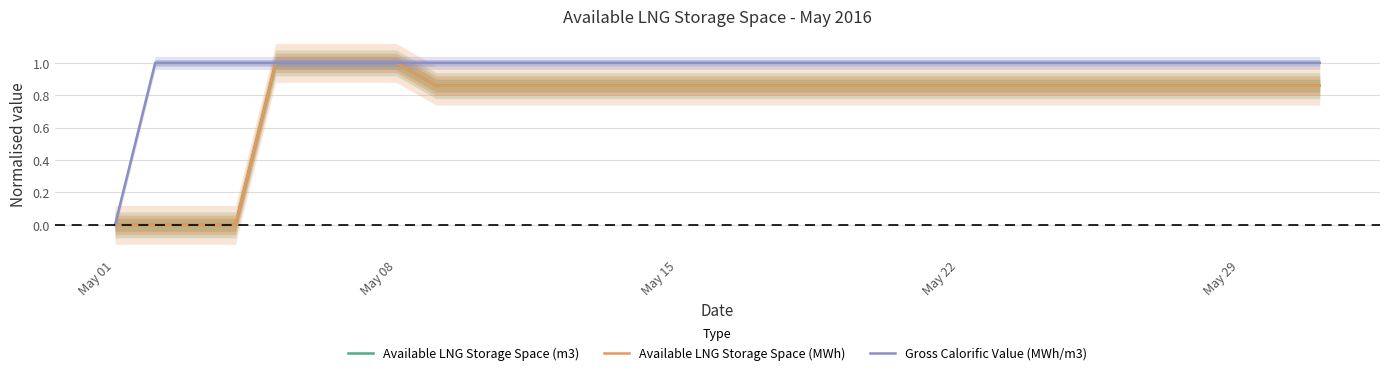

What is the highest value of the Gross Calorific Value (MWh/m3) series?

1.0